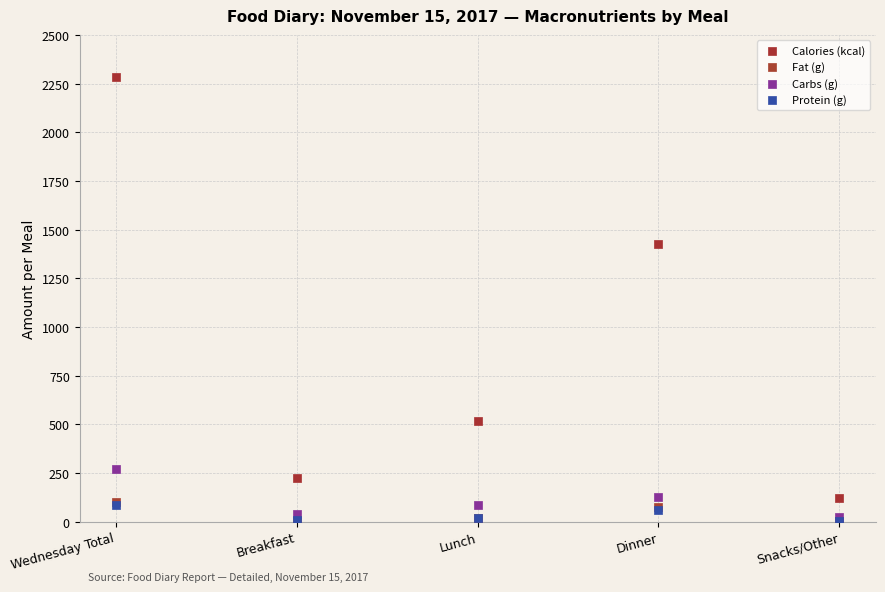

What are all the series names shown in the legend?

Calories (kcal), Fat (g), Carbs (g), Protein (g)